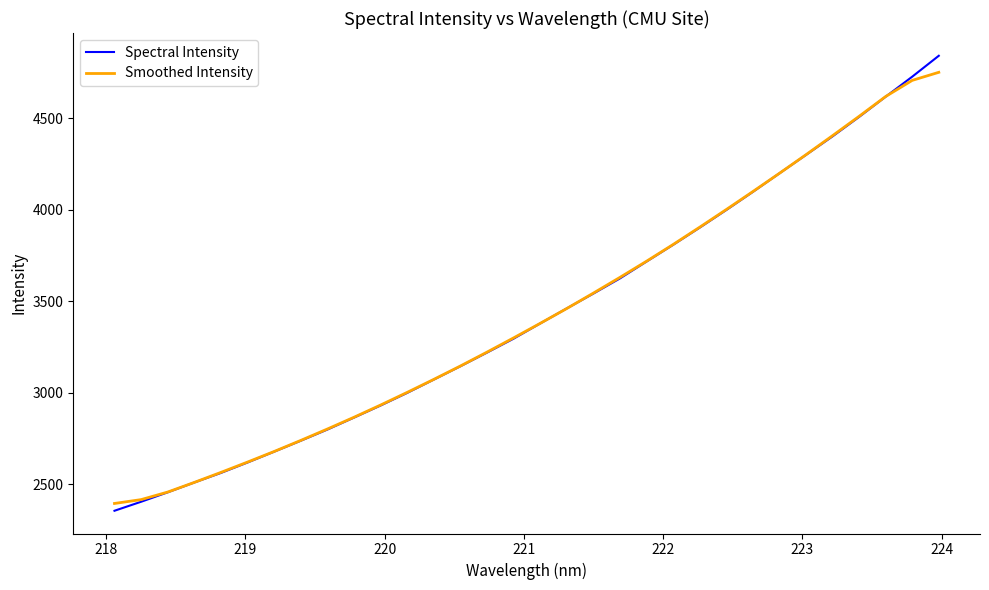

Which series has the widest spread of values?

Spectral Intensity